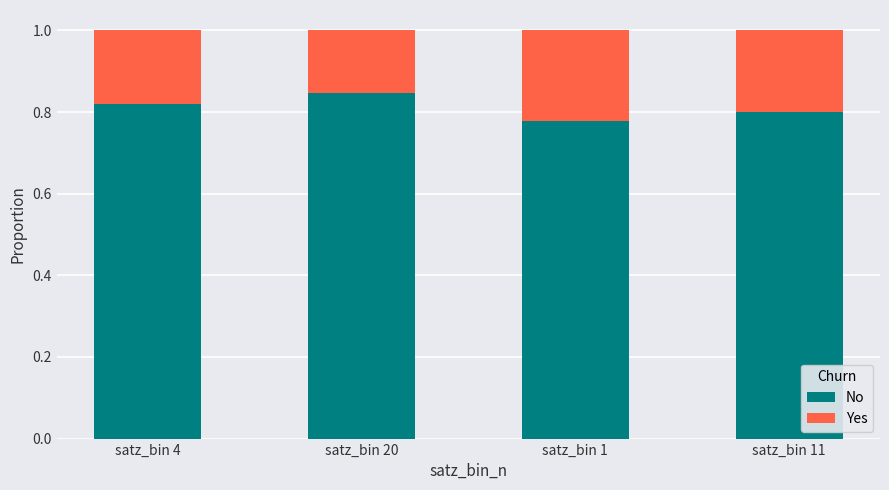

Which category has the lowest value in the No series?

satz_bin 1